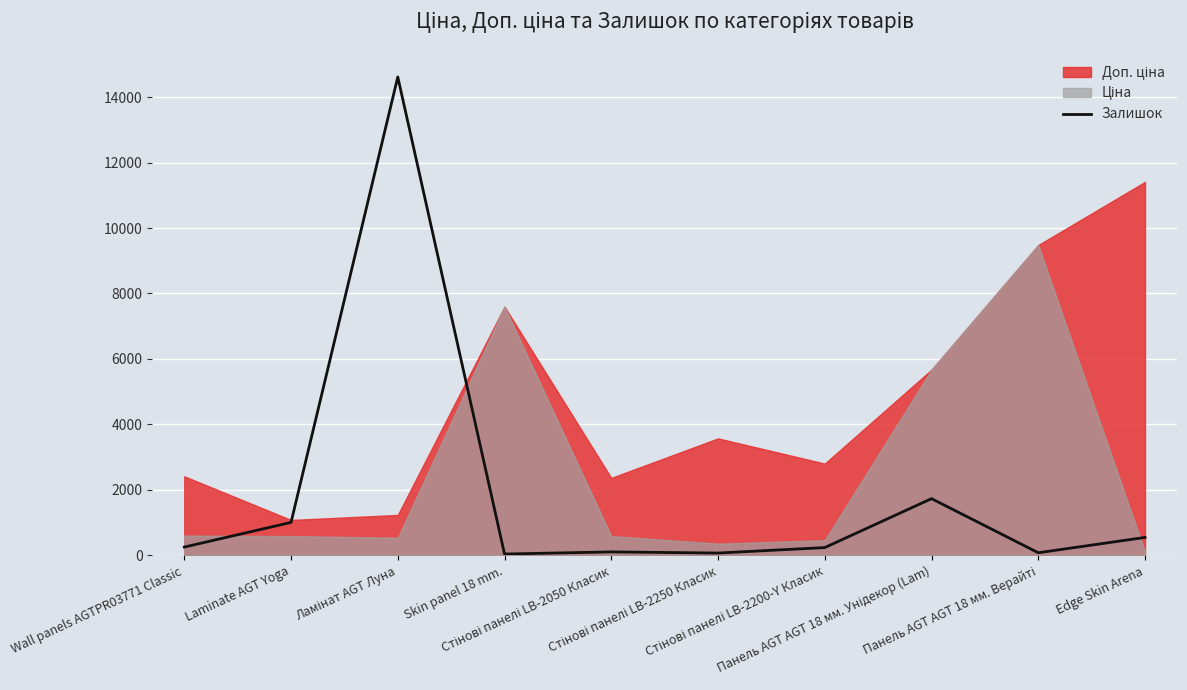

What is the difference between the maximum and minimum values?

14574